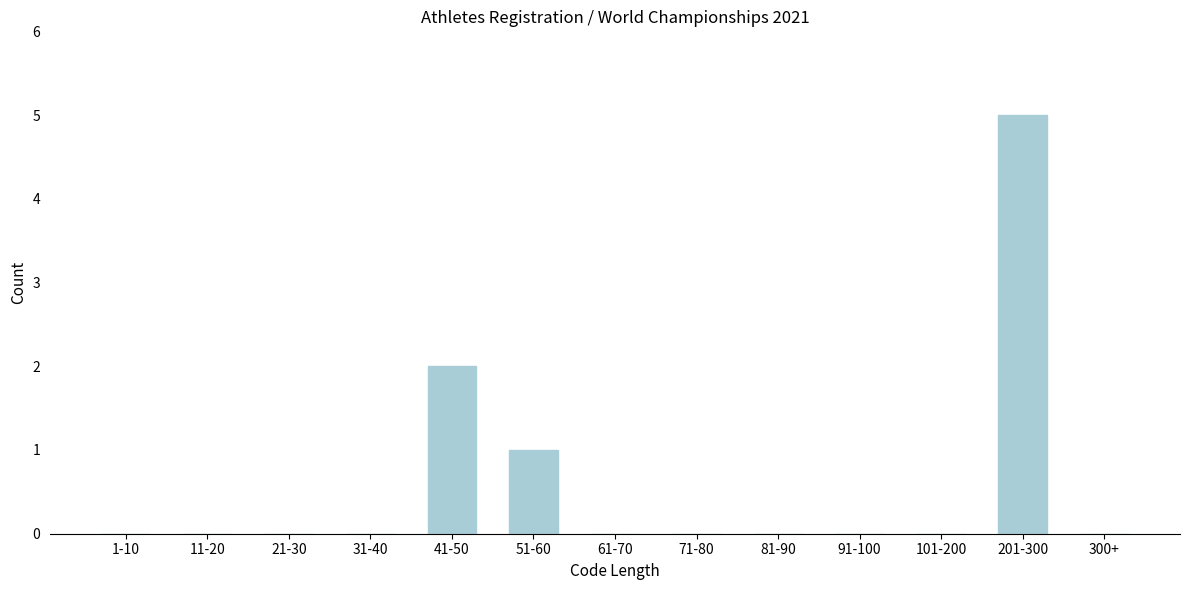

Reading left to right, what are all the values shown in this chart?

1-10=0	11-20=0	21-30=0	31-40=0	41-50=2	51-60=1	61-70=0	71-80=0	81-90=0	91-100=0	101-200=0	201-300=5	300+=0